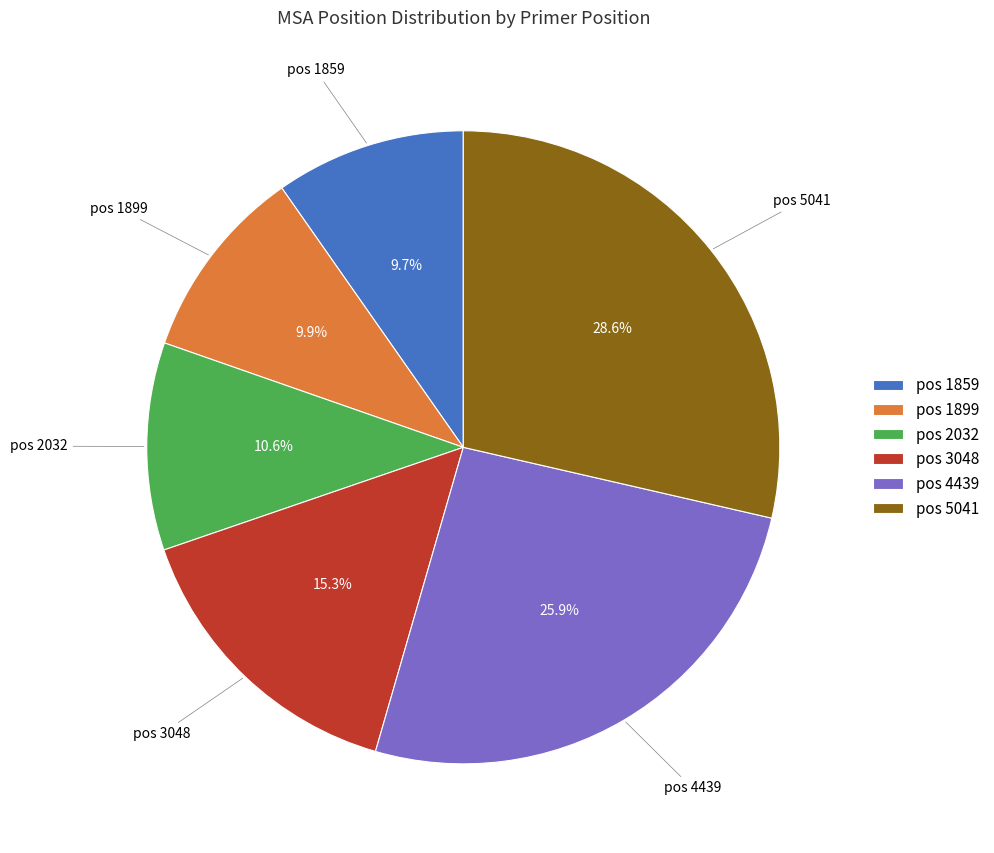

What is the ratio of the value at pos 1859 to the value at pos 4439?

0.4